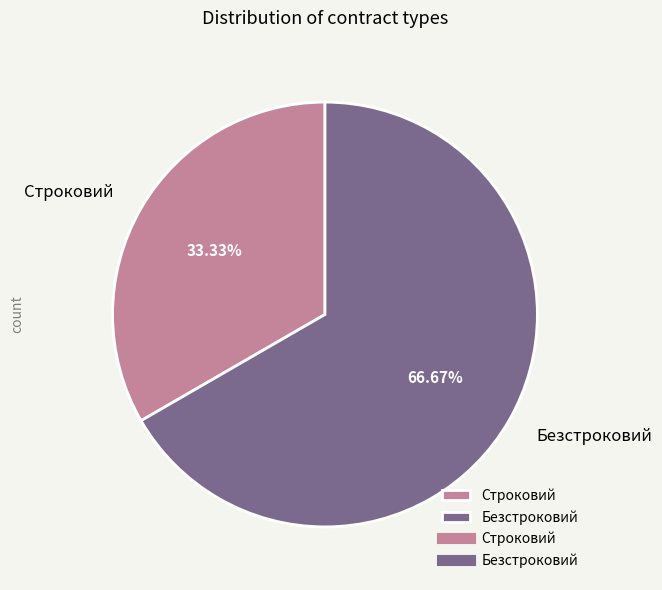

Which slice represents more than half of the pie?

Безстроковий